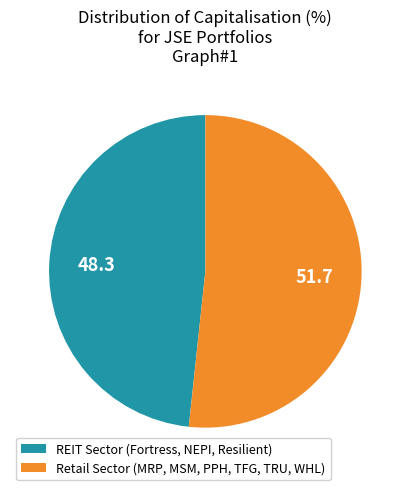

Does REIT Sector (Fortress, NEPI, Resilient) represent more than half of the total?

No